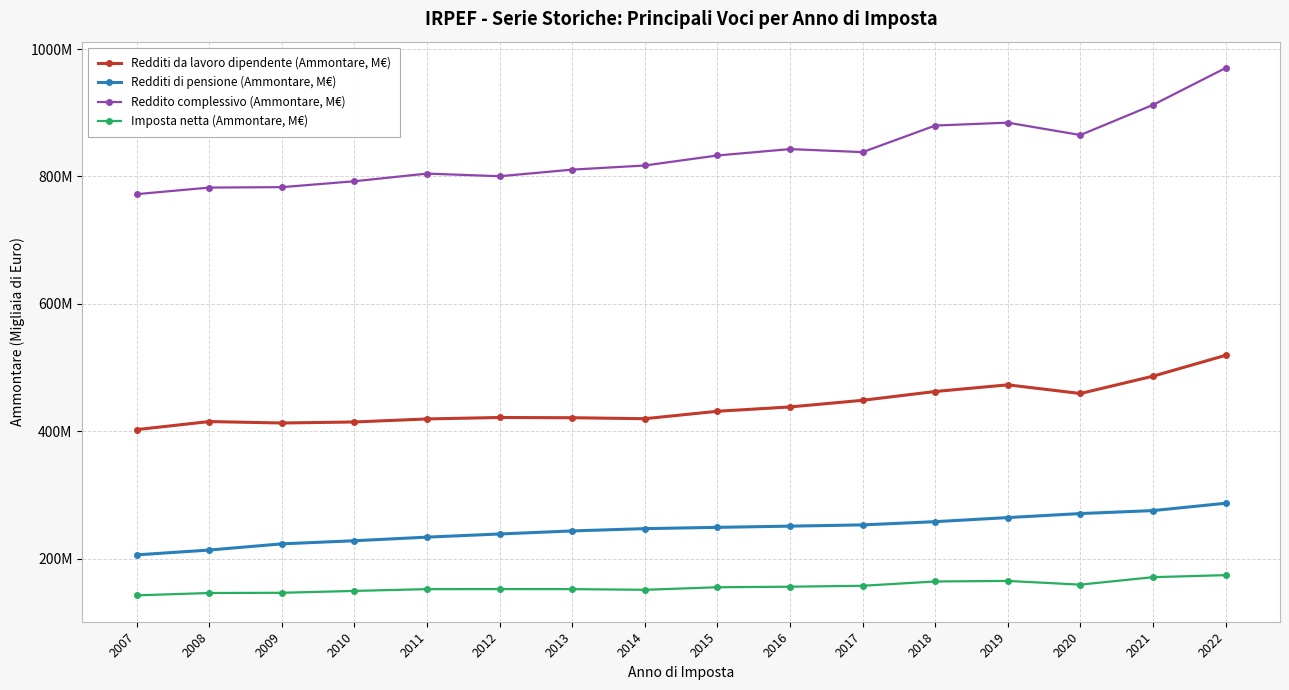

List the series in order of their peak value, lowest first.

Imposta netta (Ammontare, M€), Redditi di pensione (Ammontare, M€), Redditi da lavoro dipendente (Ammontare, M€), Reddito complessivo (Ammontare, M€)